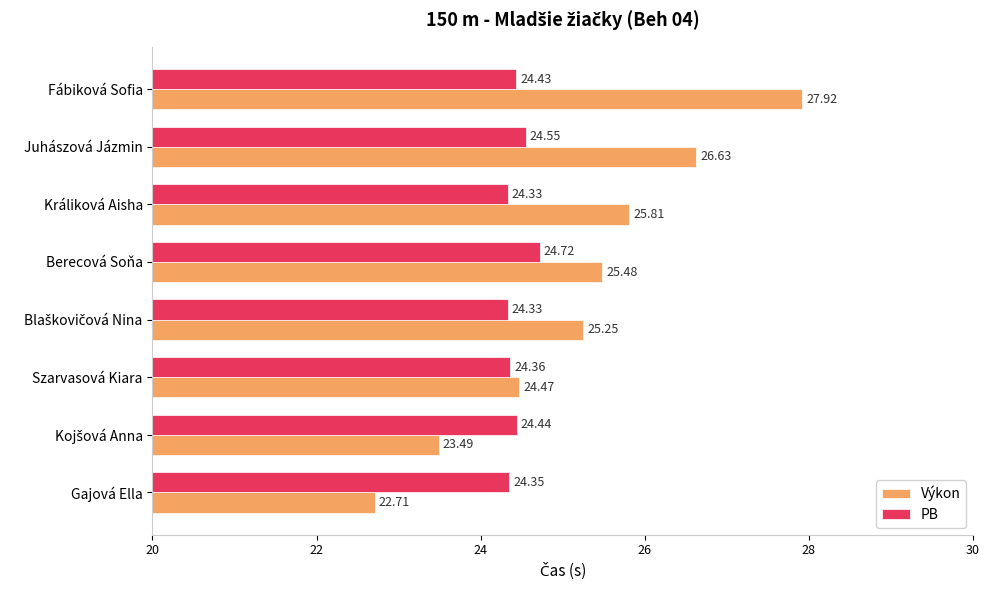

Rank the series by their average value, from lowest to highest.

PB, Výkon